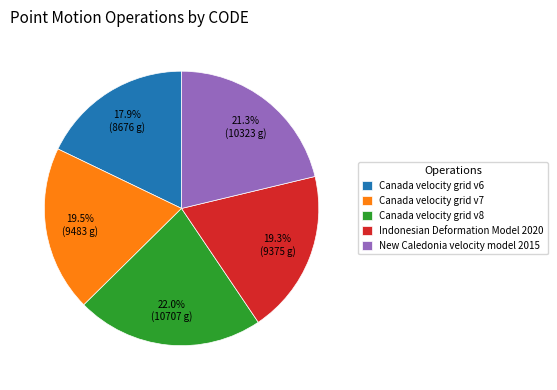

Is Canada velocity grid v7 the majority of the pie?

No